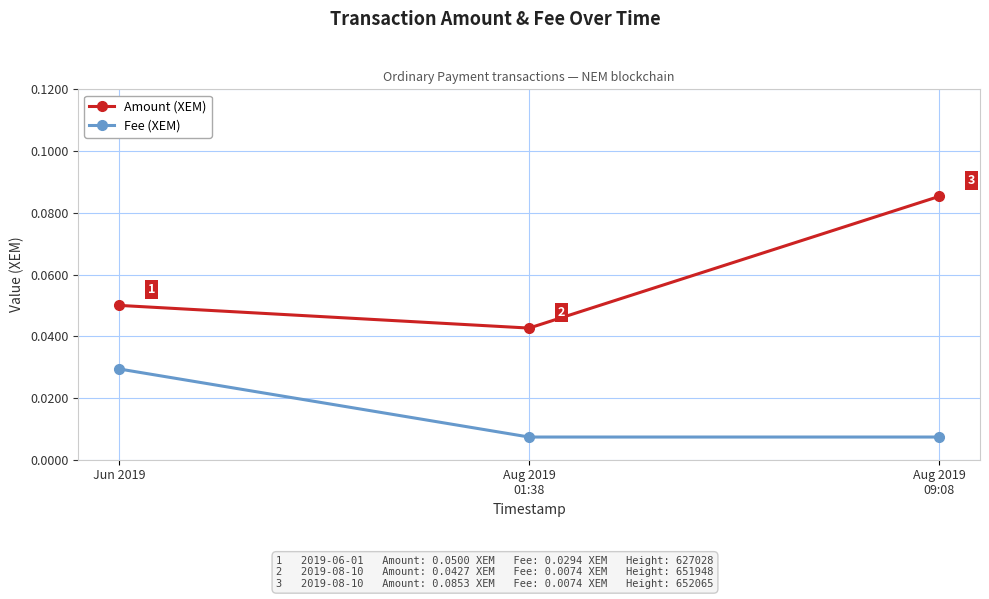

Count the Amount (XEM) values in the range 0 to 1.

3